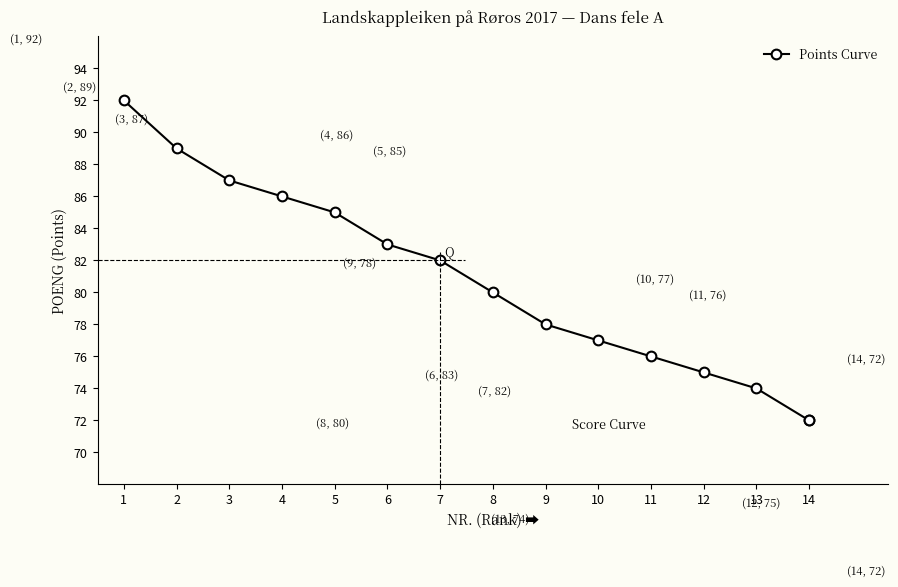

What is the ratio of the value at 6 to the value at 1?

0.9